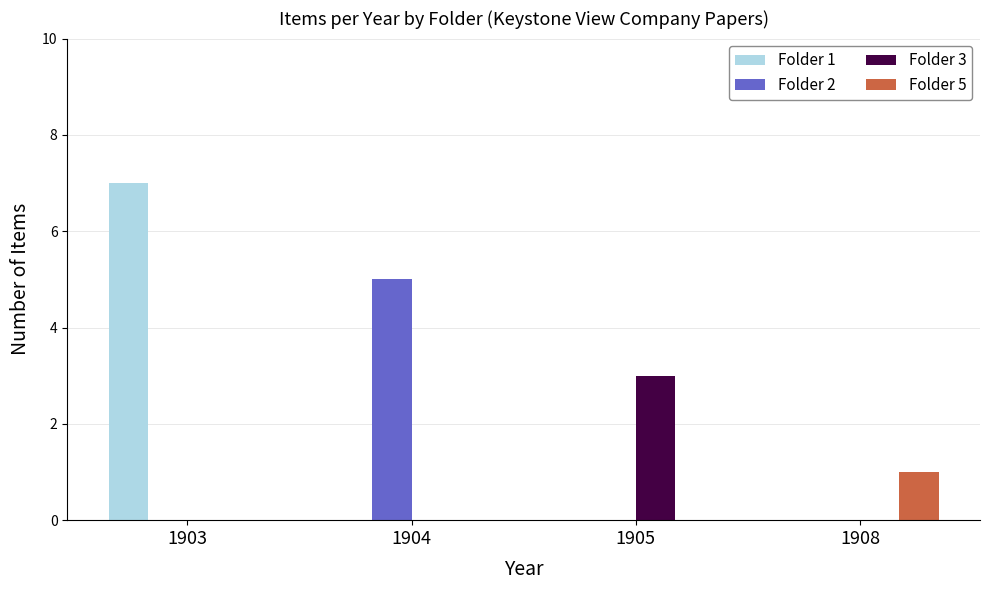

Reading left to right, what are all the values shown in this chart?

Folder 1: 1903=7	1904=0	1905=0	1908=0
Folder 2: 1903=0	1904=5	1905=0	1908=0
Folder 3: 1903=0	1904=0	1905=3	1908=0
Folder 5: 1903=0	1904=0	1905=0	1908=1